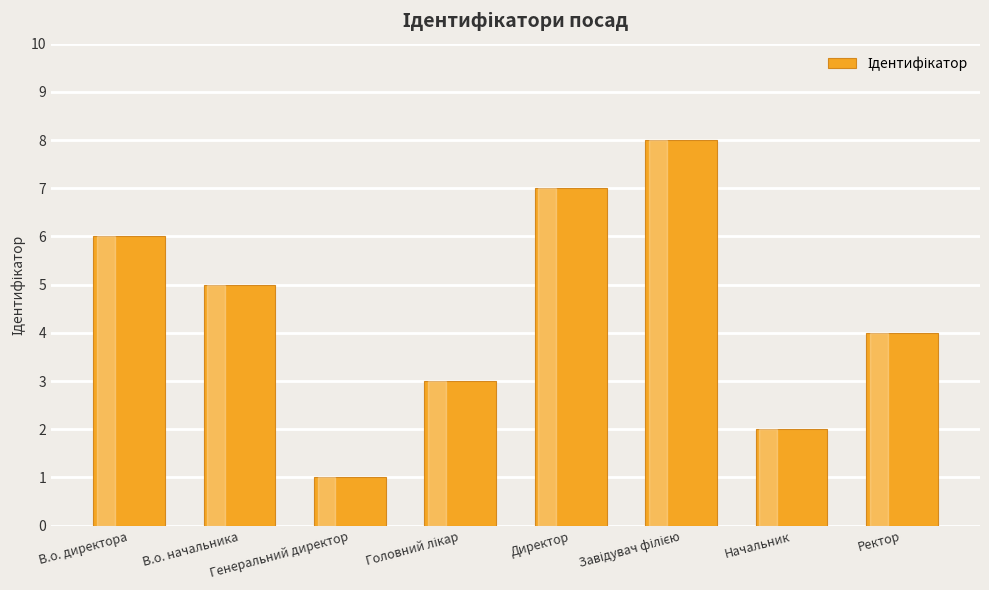

What is the sum of all values?

36